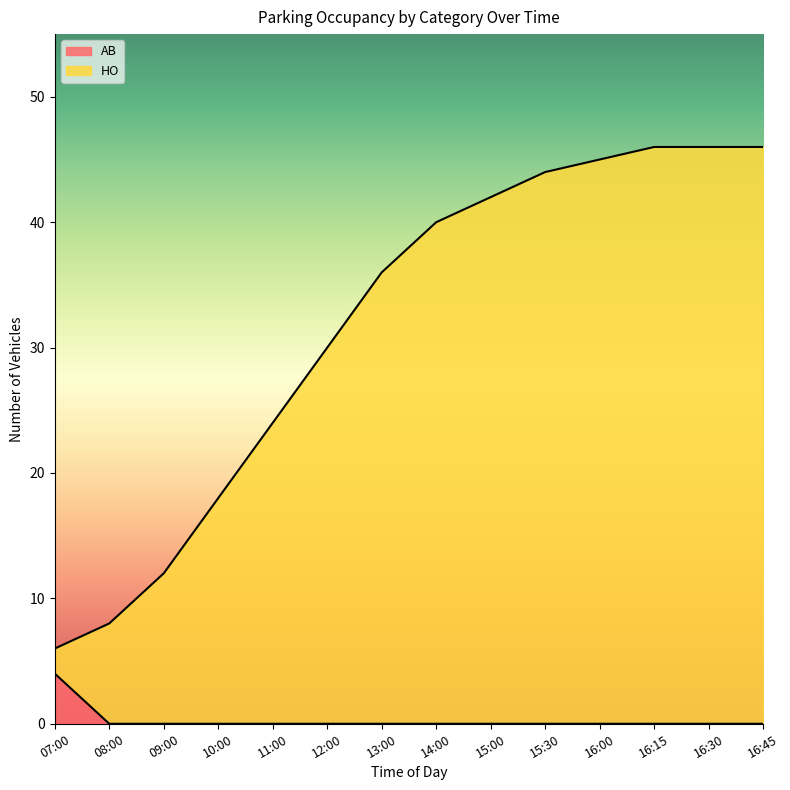

How many AB values are between 0 and 1?

13